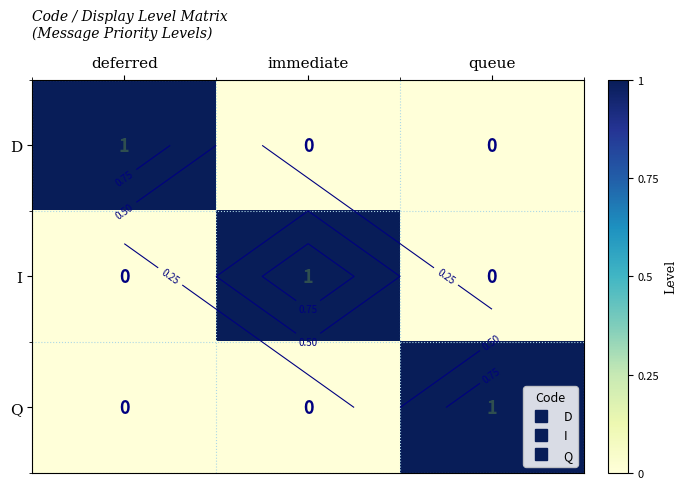

At immediate, list the series in order from smallest to largest.

D, Q, I